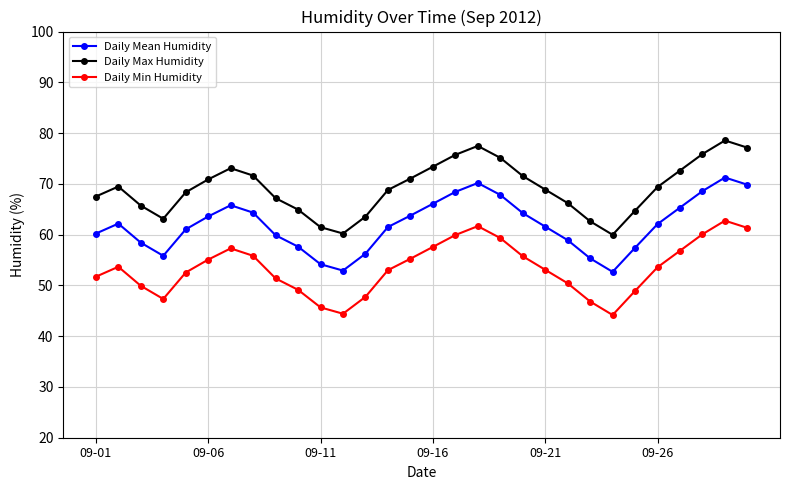

Rank the series by their average value, from highest to lowest.

Daily Max Humidity, Daily Mean Humidity, Daily Min Humidity